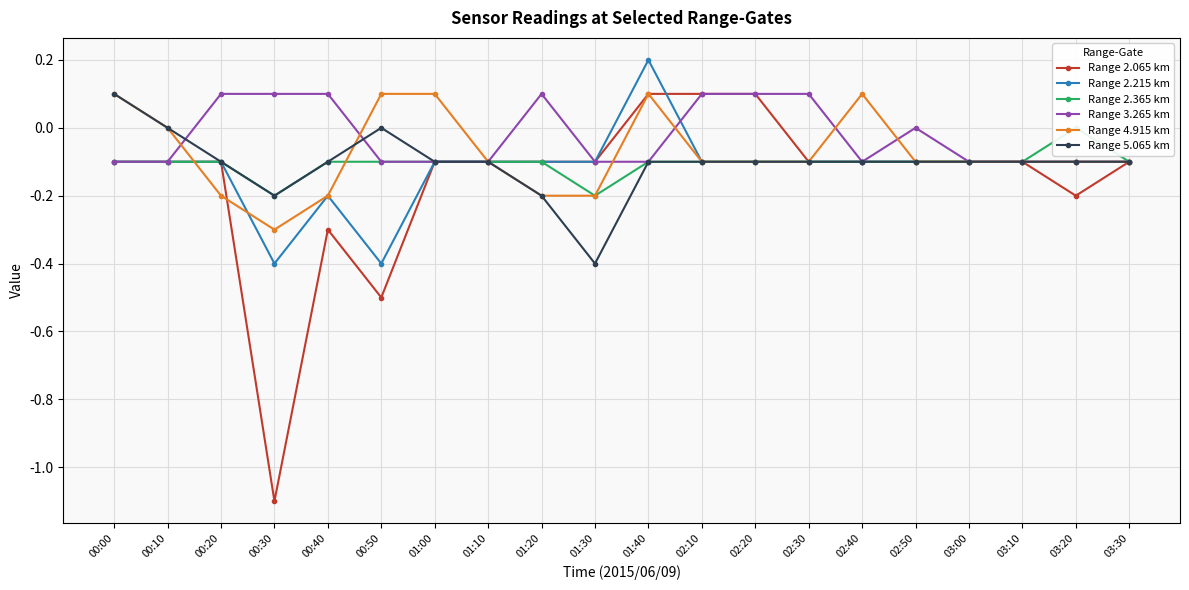

Reading left to right, what are all the values shown in this chart?

Range 2.065 km: -0.1	-0.1	-0.1	-1.1	-0.3	-0.5	-0.1	-0.1	-0.1	-0.1	0.1	0.1	0.1	-0.1	-0.1	-0.1	-0.1	-0.1	-0.2	-0.1
Range 2.215 km: -0.1	-0.1	-0.1	-0.4	-0.2	-0.4	-0.1	-0.1	-0.1	-0.1	0.2	-0.1	-0.1	-0.1	-0.1	-0.1	-0.1	-0.1	-0.1	-0.1
Range 2.365 km: -0.1	-0.1	-0.1	-0.2	-0.1	-0.1	-0.1	-0.1	-0.1	-0.2	-0.1	-0.1	-0.1	-0.1	-0.1	-0.1	-0.1	-0.1	0.0	-0.1
Range 3.265 km: -0.1	-0.1	0.1	0.1	0.1	-0.1	-0.1	-0.1	0.1	-0.1	-0.1	0.1	0.1	0.1	-0.1	-0.0	-0.1	-0.1	-0.1	-0.1
Range 4.915 km: 0.1	0.0	-0.2	-0.3	-0.2	0.1	0.1	-0.1	-0.2	-0.2	0.1	-0.1	-0.1	-0.1	0.1	-0.1	-0.1	-0.1	-0.1	-0.1
Range 5.065 km: 0.1	0.0	-0.1	-0.2	-0.1	-0.0	-0.1	-0.1	-0.2	-0.4	-0.1	-0.1	-0.1	-0.1	-0.1	-0.1	-0.1	-0.1	-0.1	-0.1